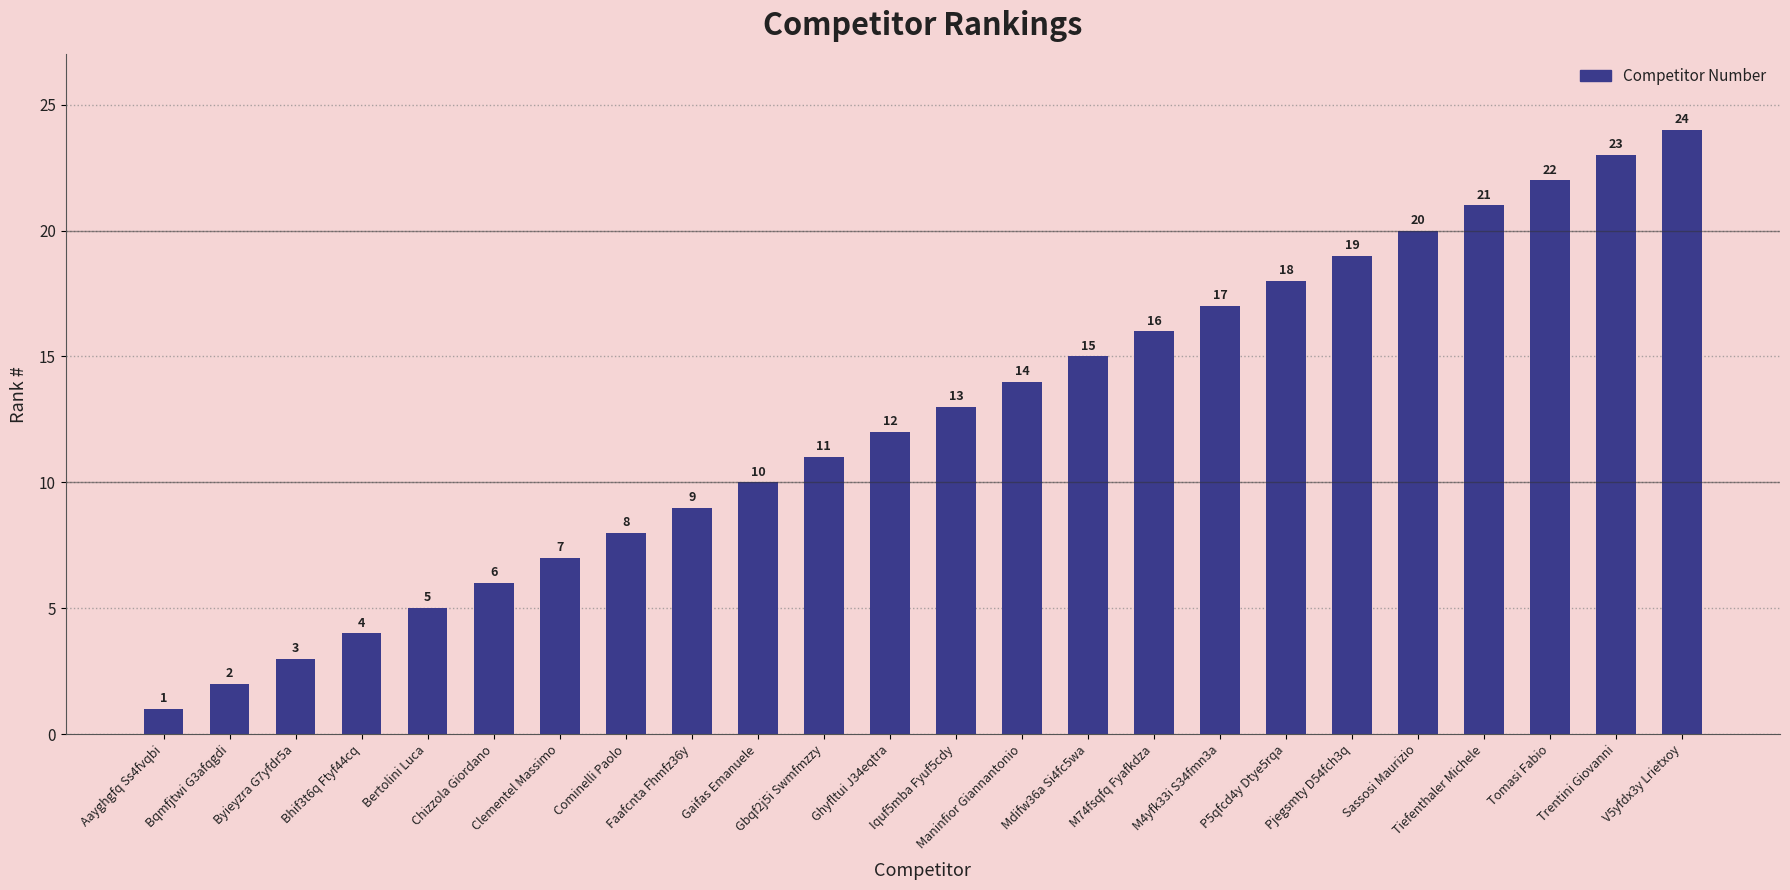

Is it true that the value at V5yfdx3y Lrietxoy is 13?

False